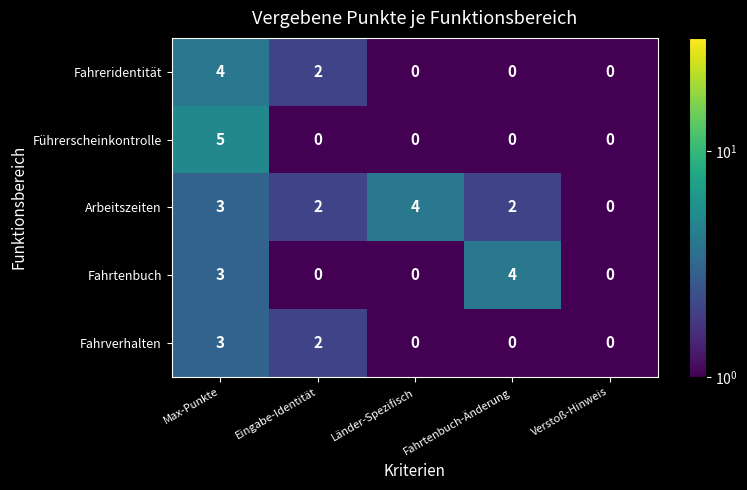

What is the greatest value displayed?

5